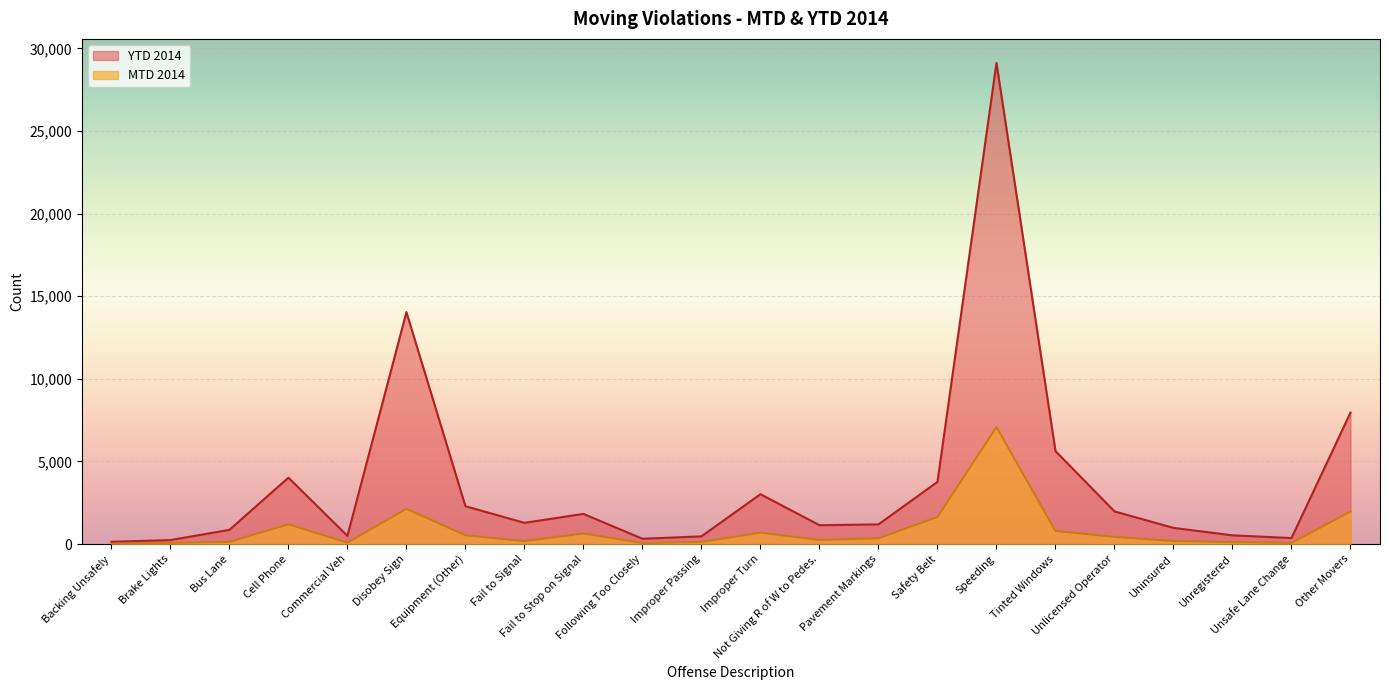

How many data points in YTD 2014 are less than 1282?

11